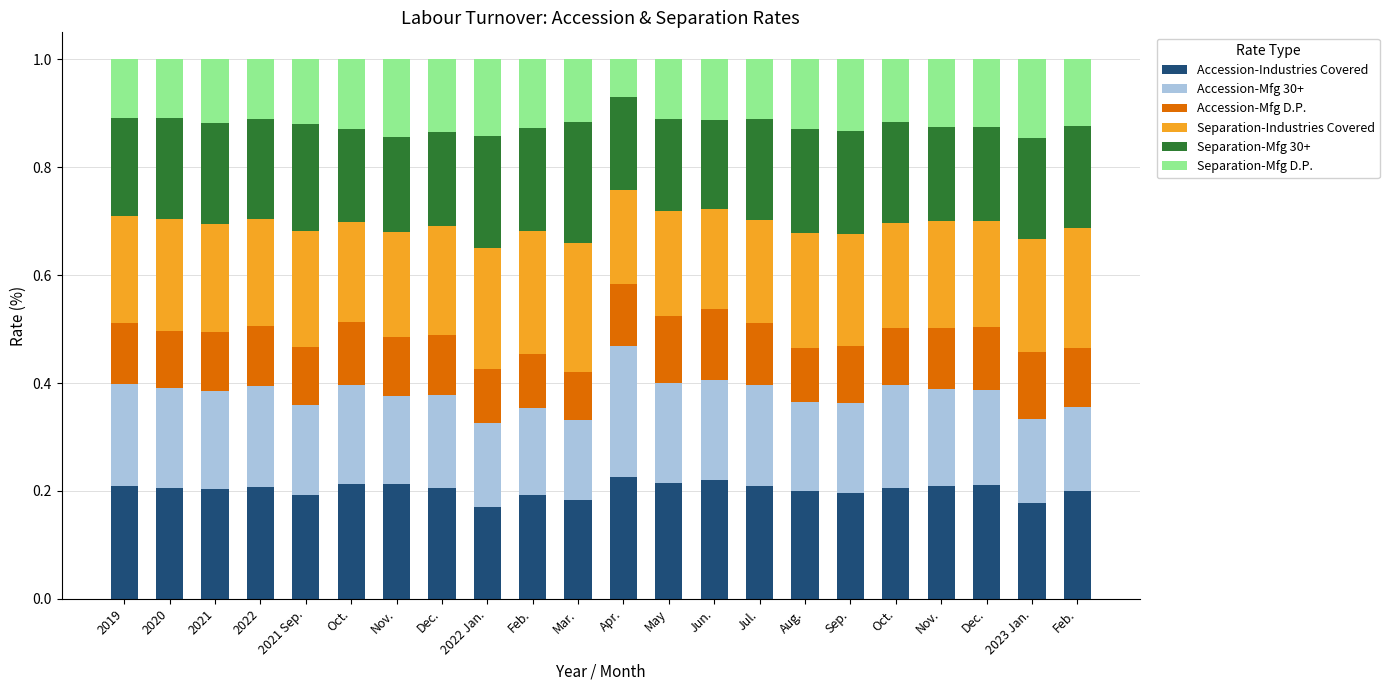

Which series has the largest total across all categories?

Separation-Industries Covered